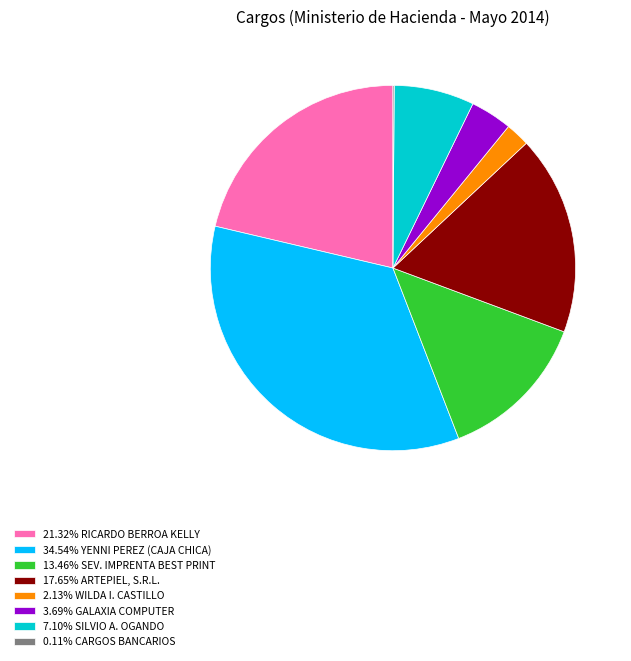

Is there a majority slice in this chart?

No